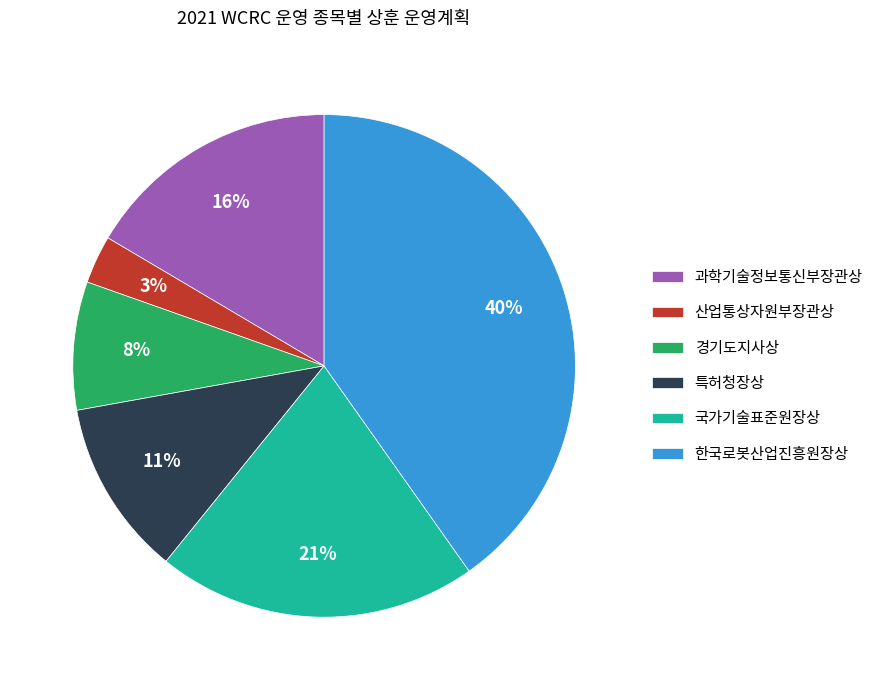

Count the number of slices in the pie.

6